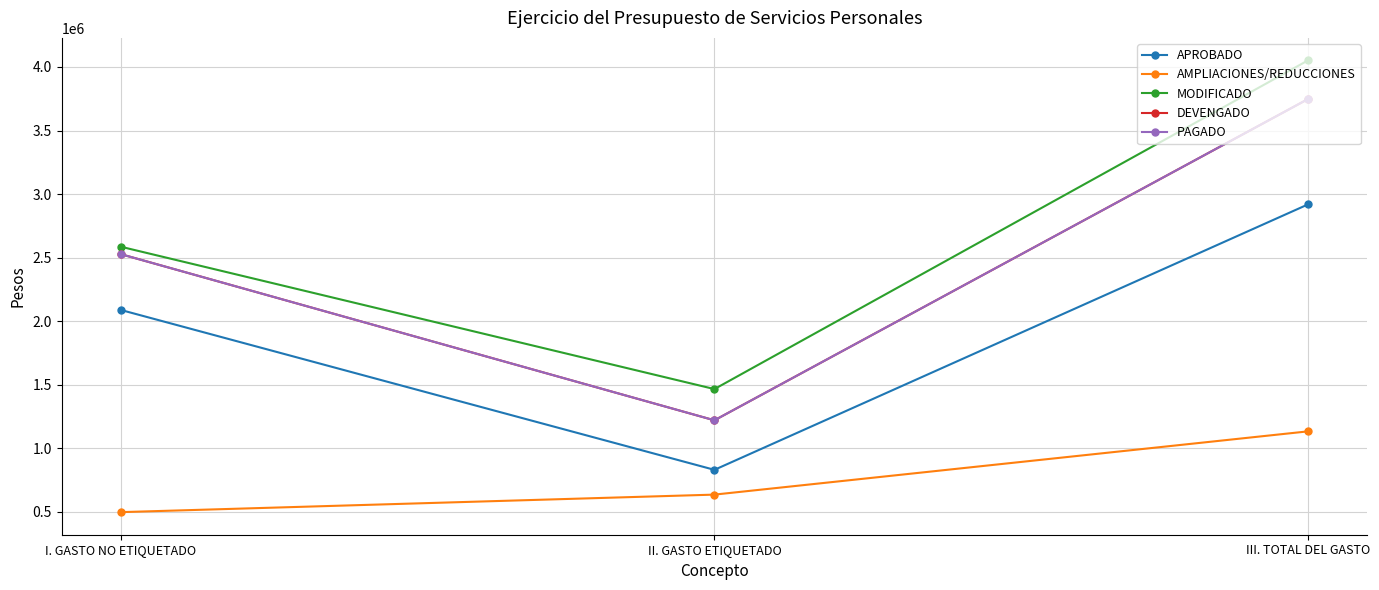

What is the label of the 1st point from the right?

III. TOTAL DEL GASTO